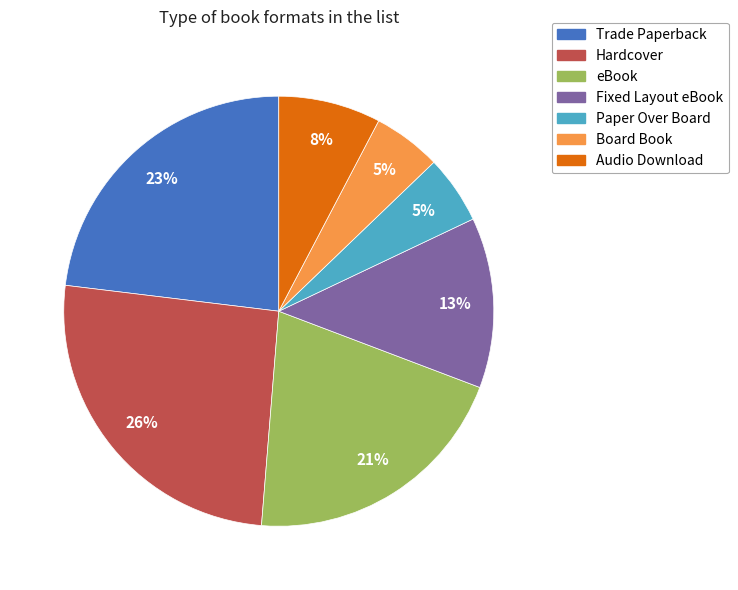

Is it true that eBook is 12% of the pie?

False